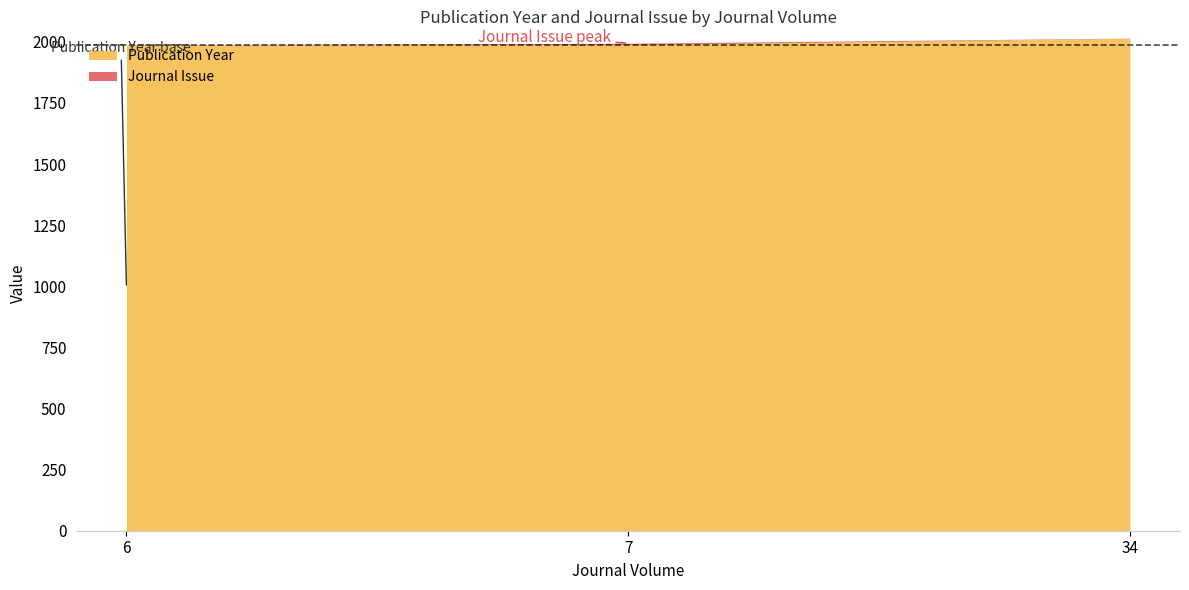

Is the value of Journal Issue at 7 greater than the value of Publication Year at 7?

No